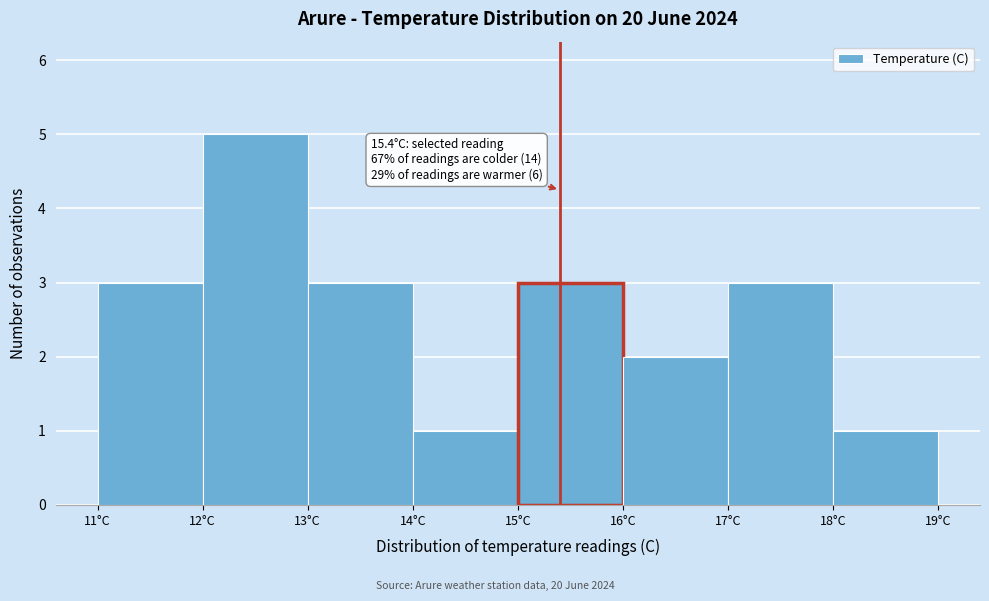

Over which range of the x-axis is the bar tallest?

12 to 13